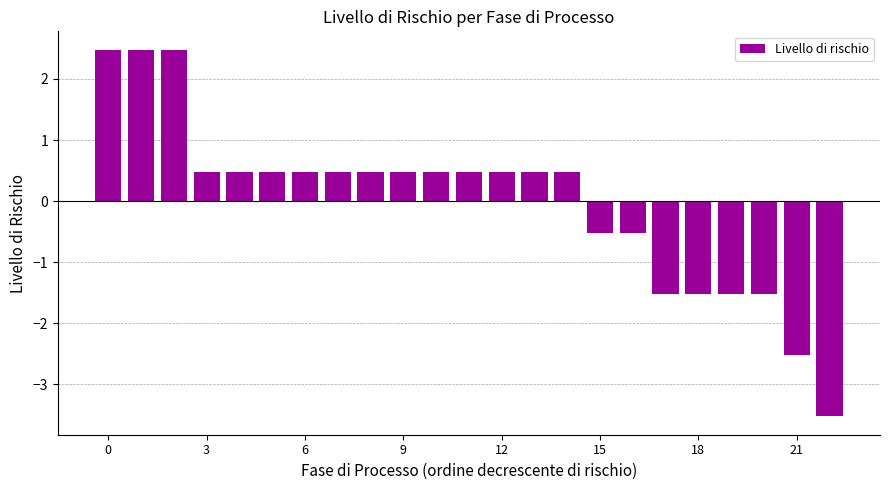

What is the value of the 1st bar from the left?

2.5